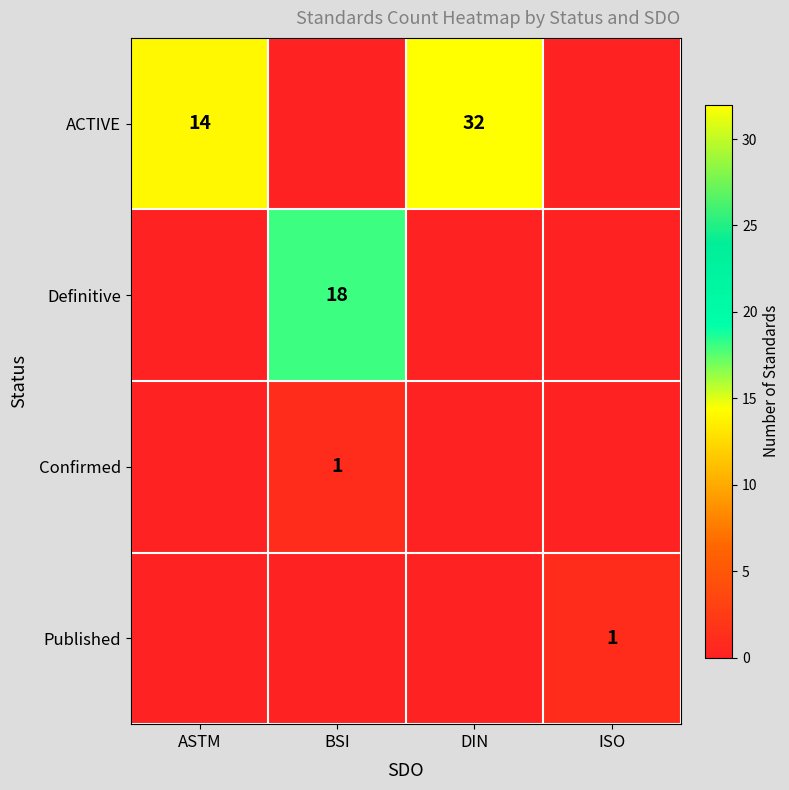

True or false: ACTIVE has a value of 18 at ASTM.

False